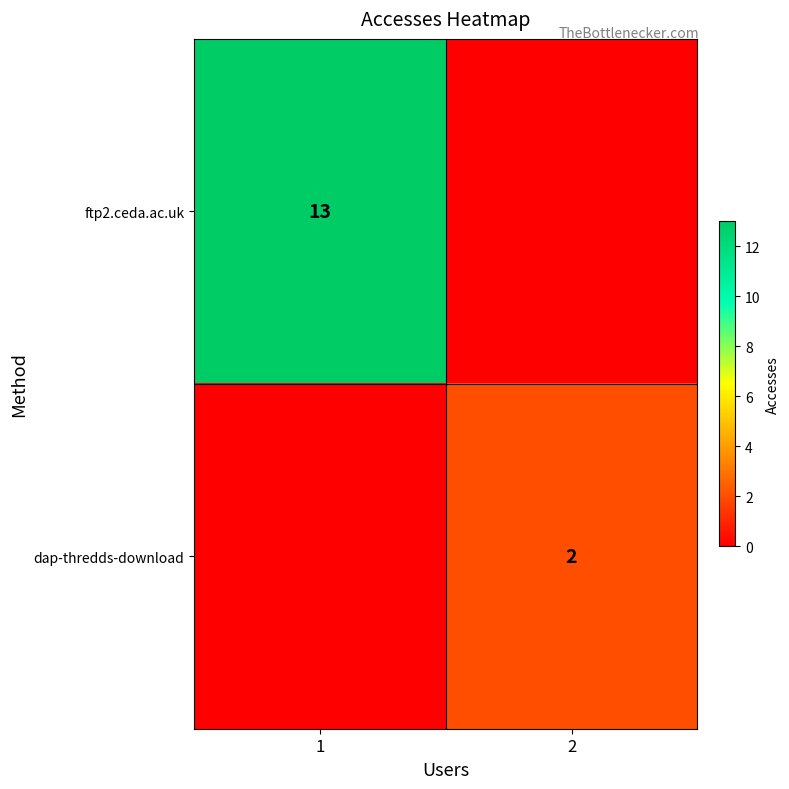

True or false: ftp2.ceda.ac.uk has a value of 4 at 1.

False